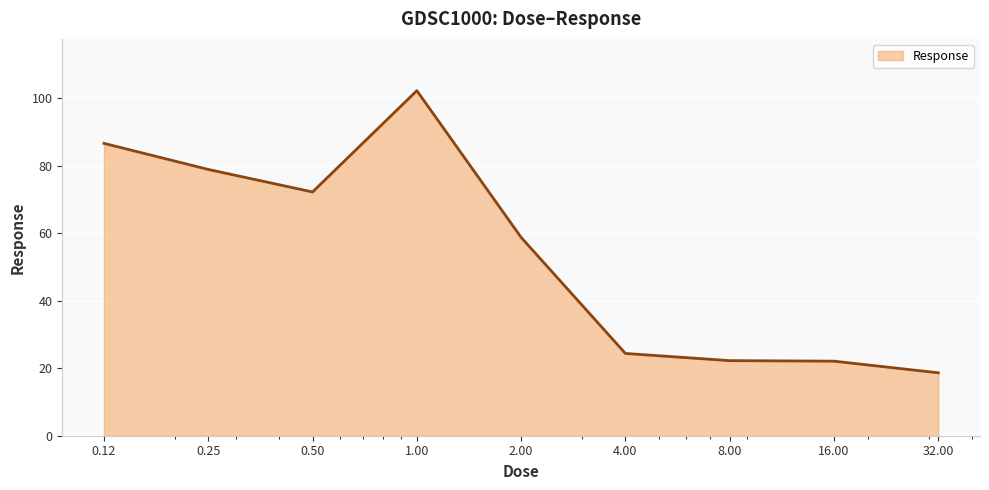

What is the minimum value shown in the chart?

18.6